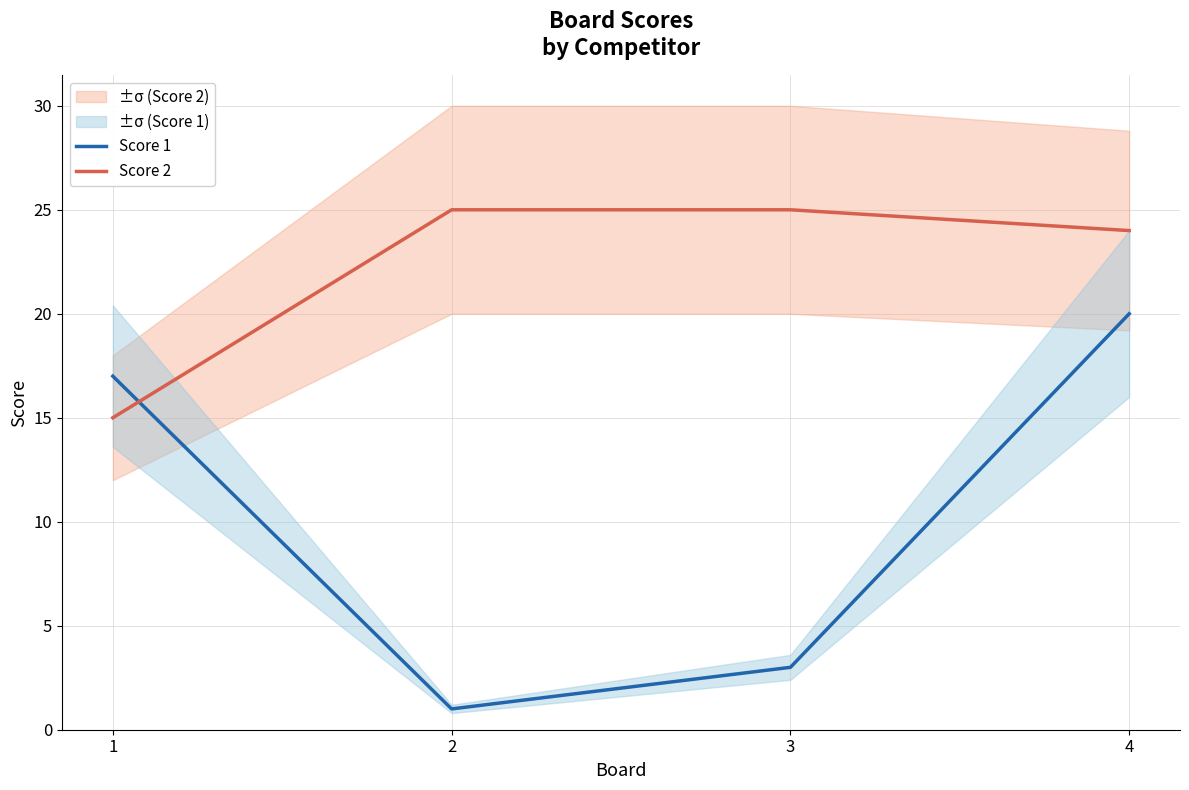

The Score 2 series shows 24 at 1. True or false?

False